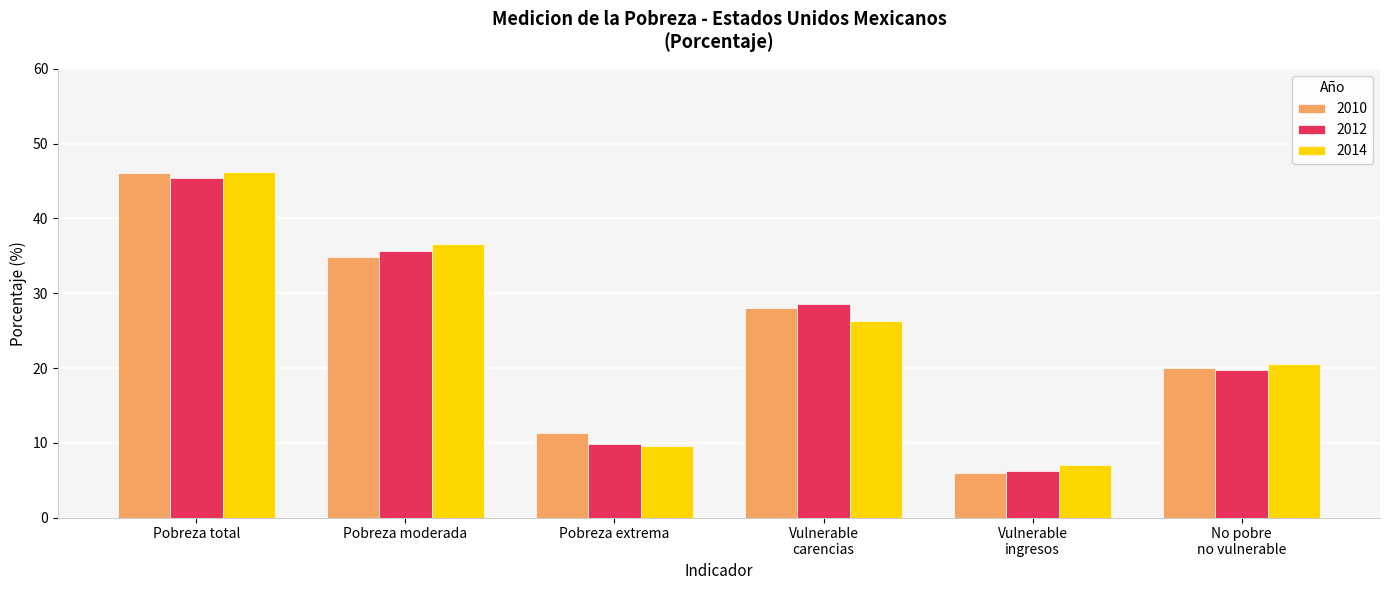

What is the total value across all series at Pobreza extrema?

30.7